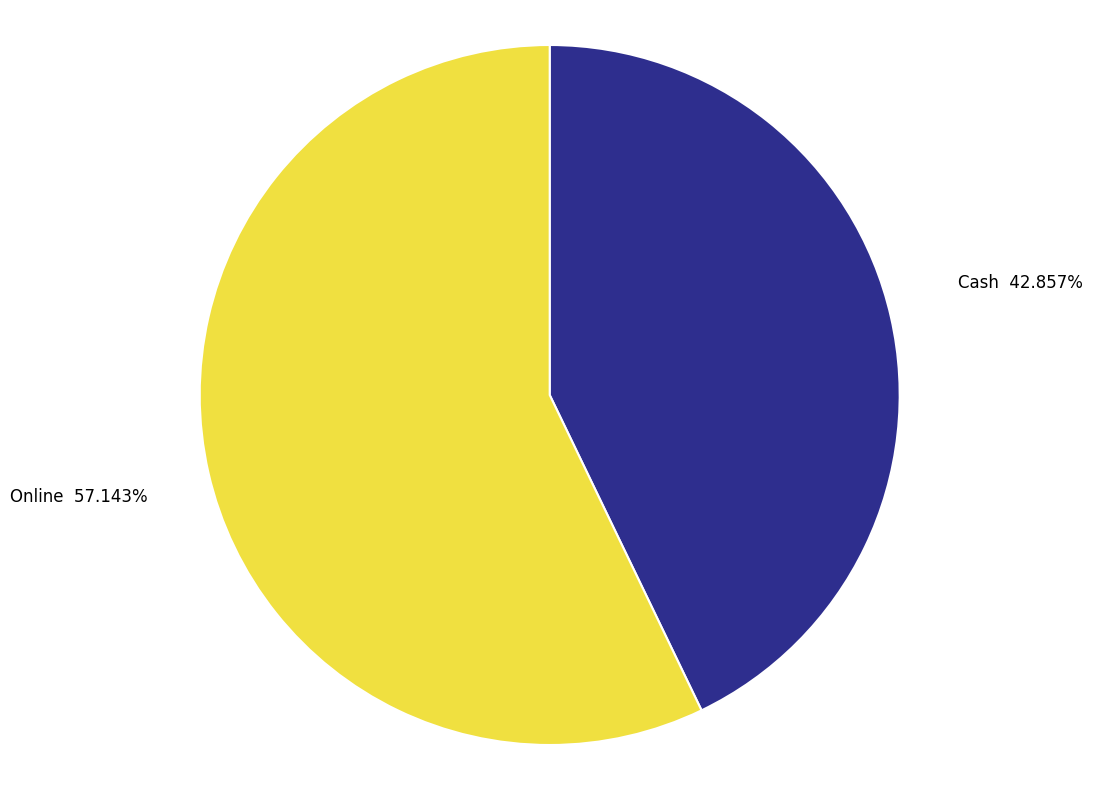

The Cash slice represents 49% of the pie. True or false?

False